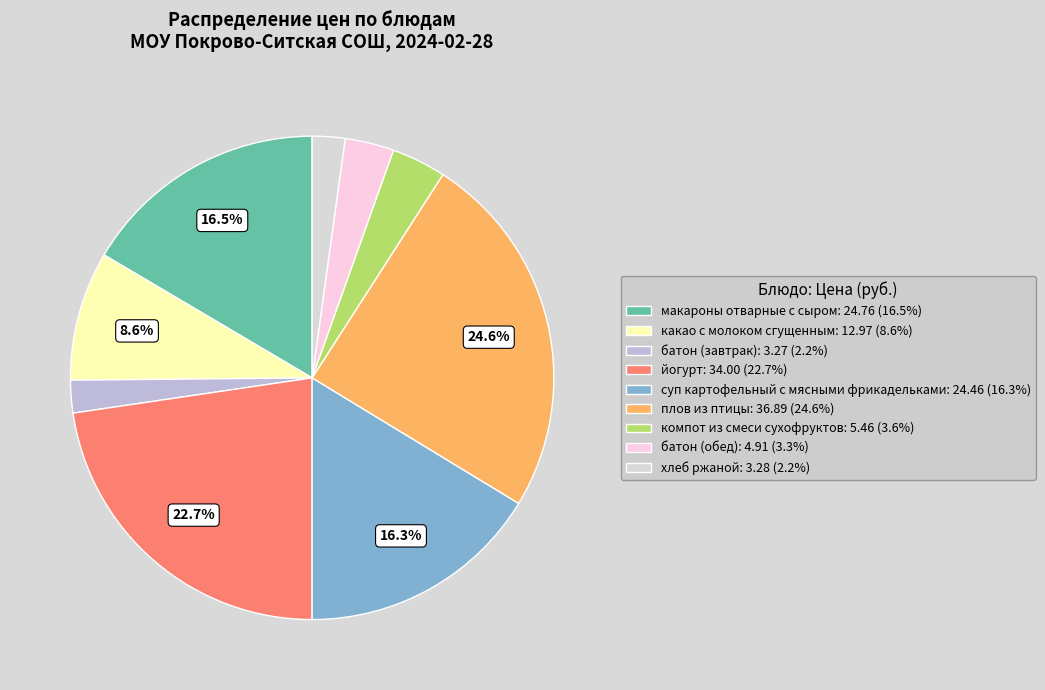

To the nearest percent, what is the average slice percentage?

11%